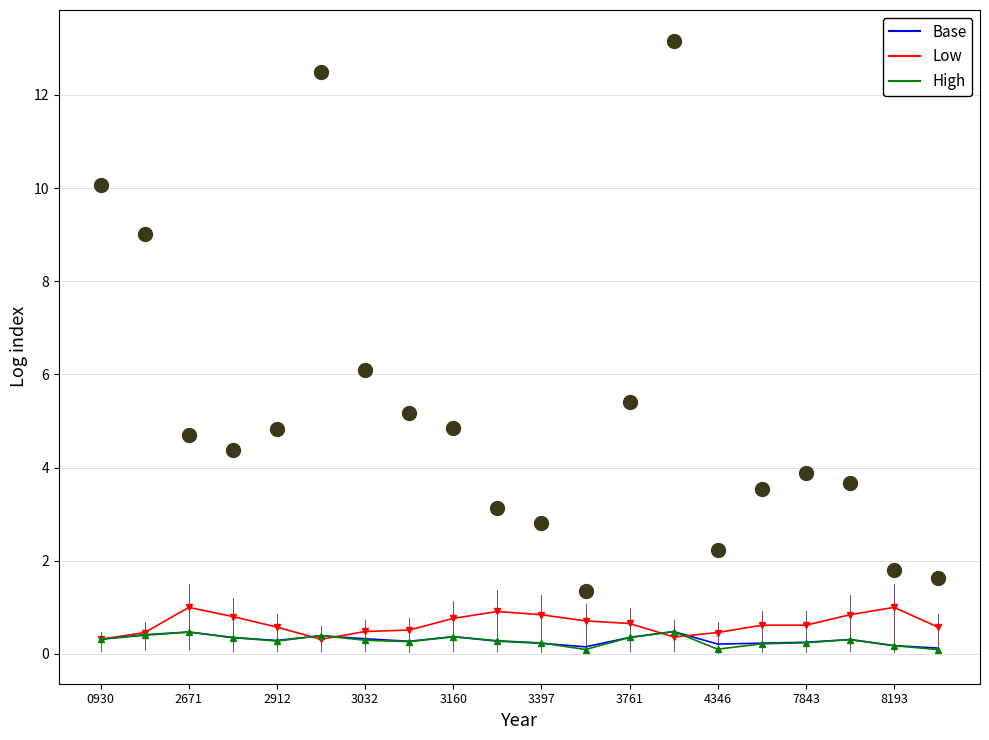

What are all the series names shown in the legend?

Base, Low, High